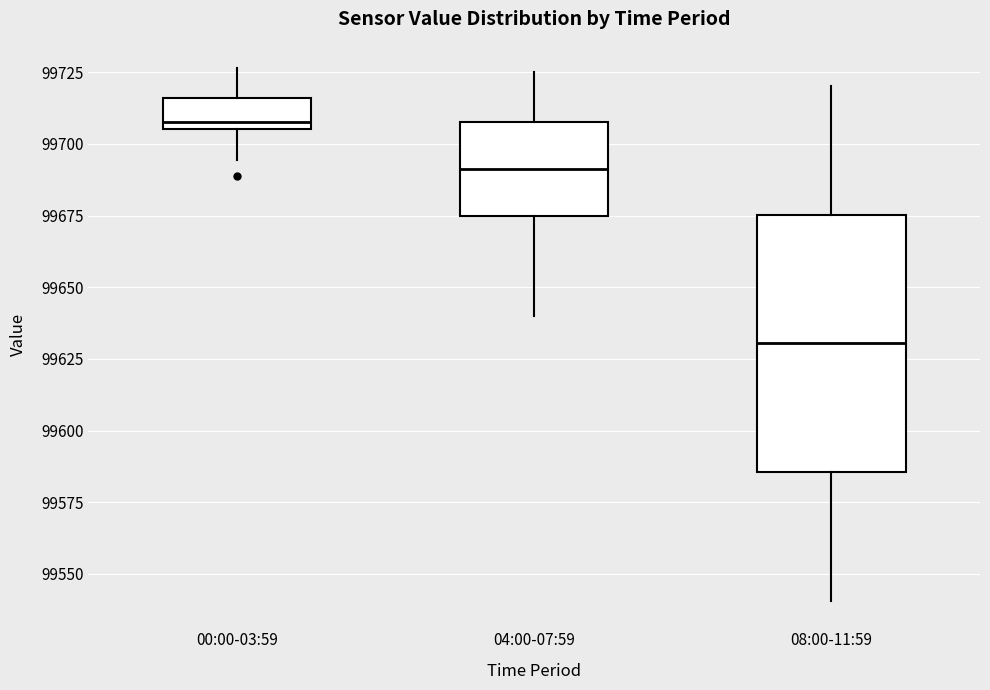

Reading left to right, read every box against the y-axis: the position of its median line, the range the box covers, and the ends of its whiskers. The values are not printed on the chart, so give them approximately, as read against the axis.

00:00-03:59: median 99710, box 99705 to 99715, whiskers 99695 to 99725
04:00-07:59: median 99690, box 99675 to 99710, whiskers 99640 to 99725
08:00-11:59: median 99630, box 99585 to 99675, whiskers 99540 to 99720